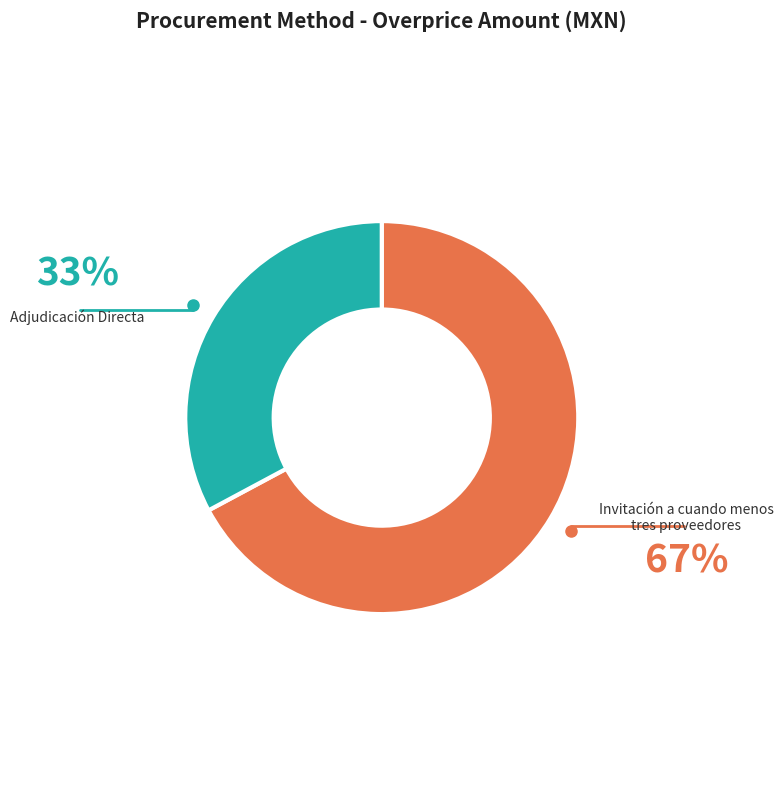

Rank the categories by value from highest to lowest.

Invitación a cuando menos tres proveedores, Adjudicación Directa